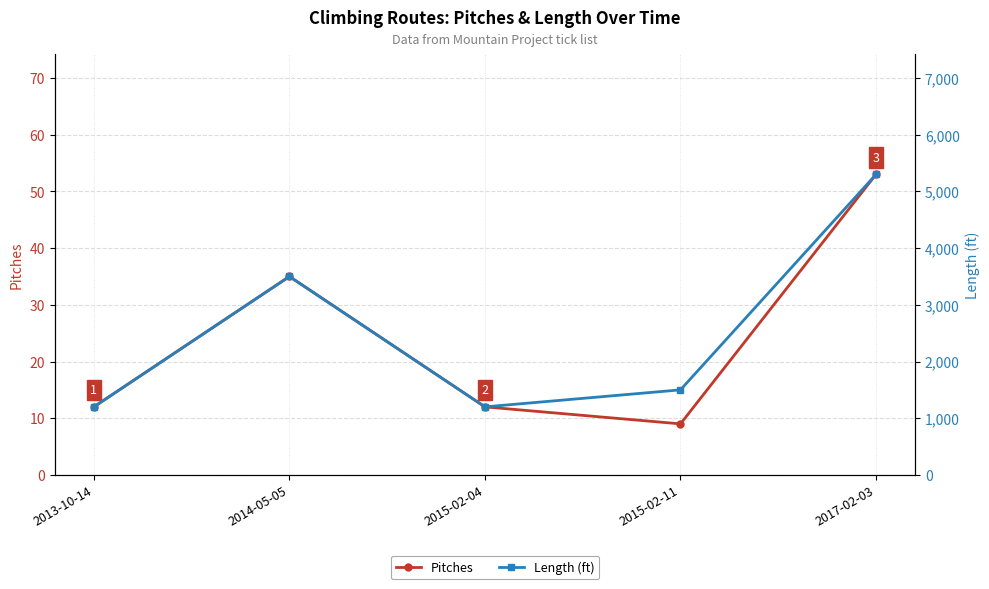

The Pitches series shows 35 at 2014-05-05. True or false?

True